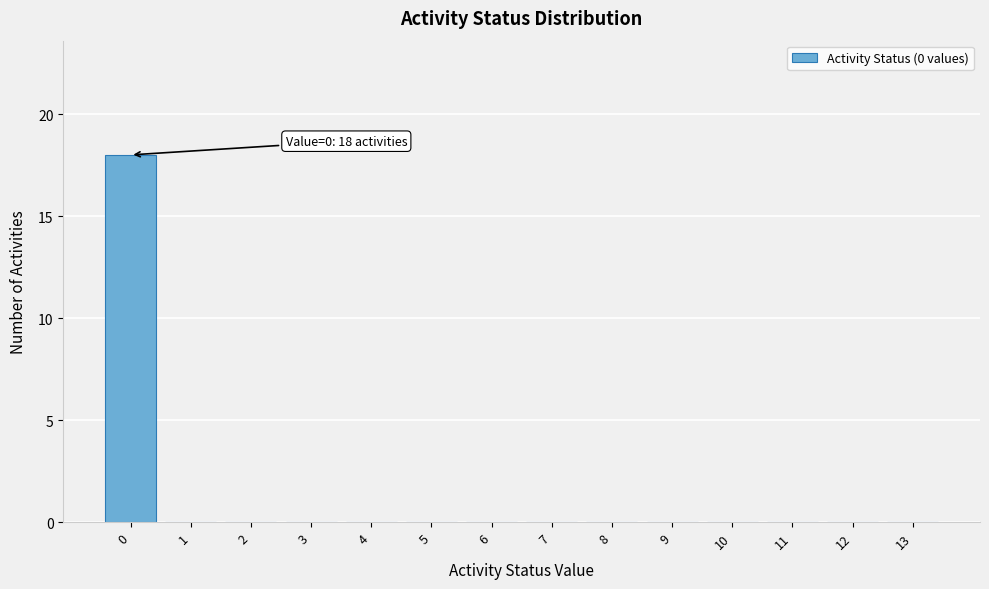

Reading left to right, what are all the values shown in this chart?

0=18	1=0	2=0	3=0	4=0	5=0	6=0	7=0	8=0	9=0	10=0	11=0	12=0	13=0